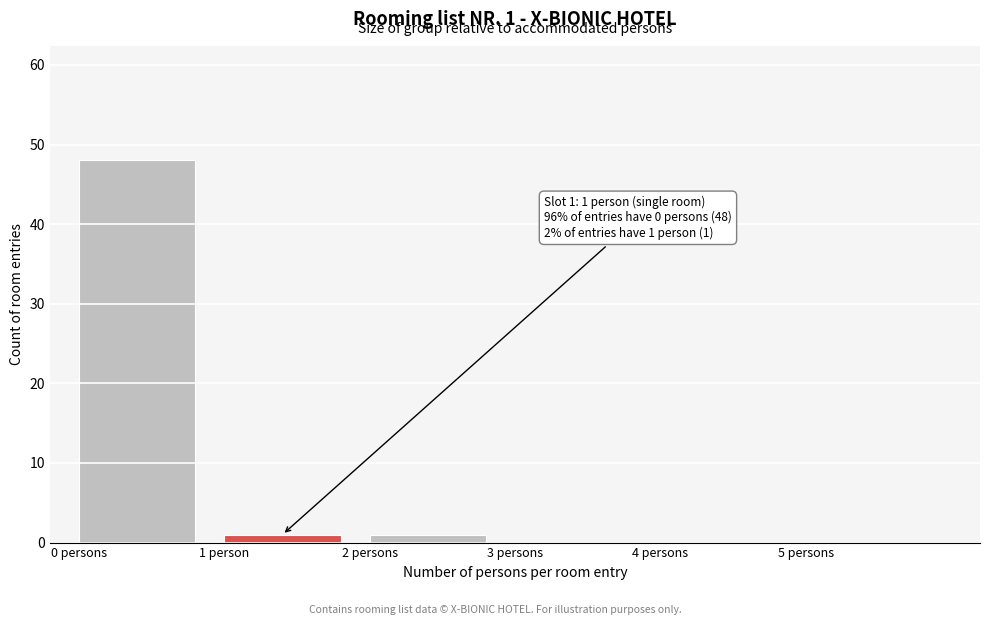

Reading left to right, extract all data points from this chart.

0 persons=48	1 person=1	2 persons=1	3 persons=0	4 persons=0	5 persons=0